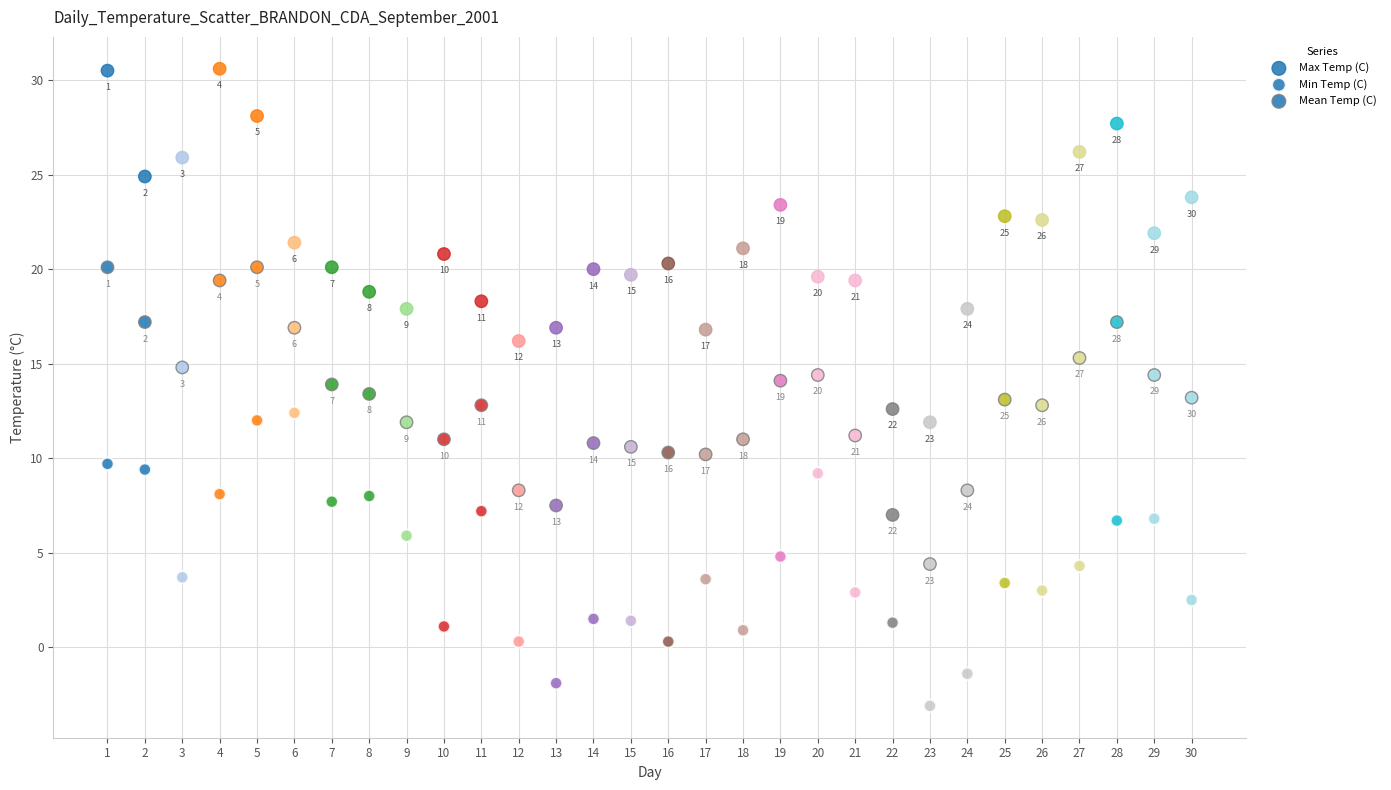

Count the number of points in this scatter plot.

90